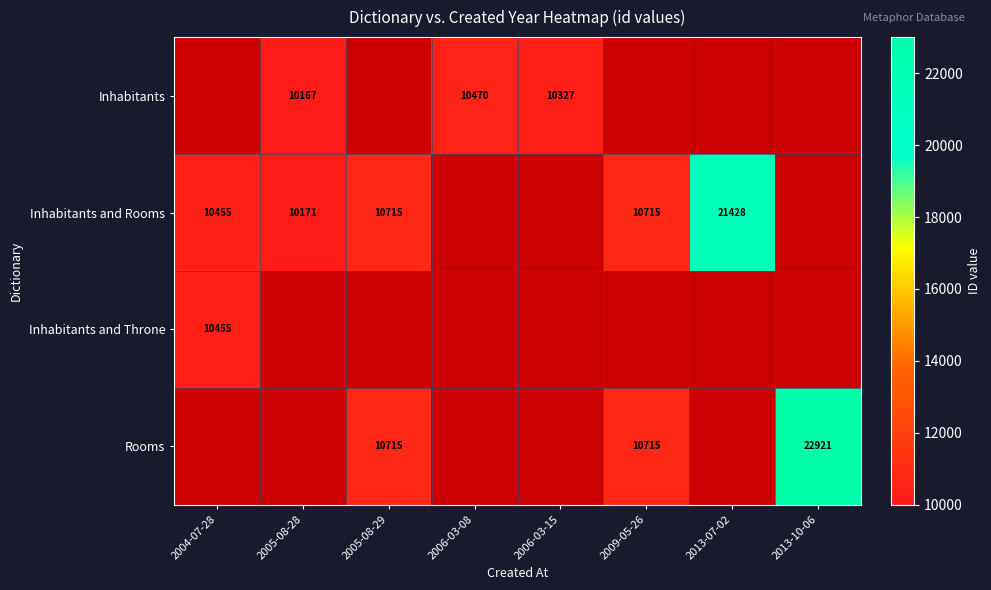

The value of Inhabitants at 2006-03-08 is 10470. True or false?

True